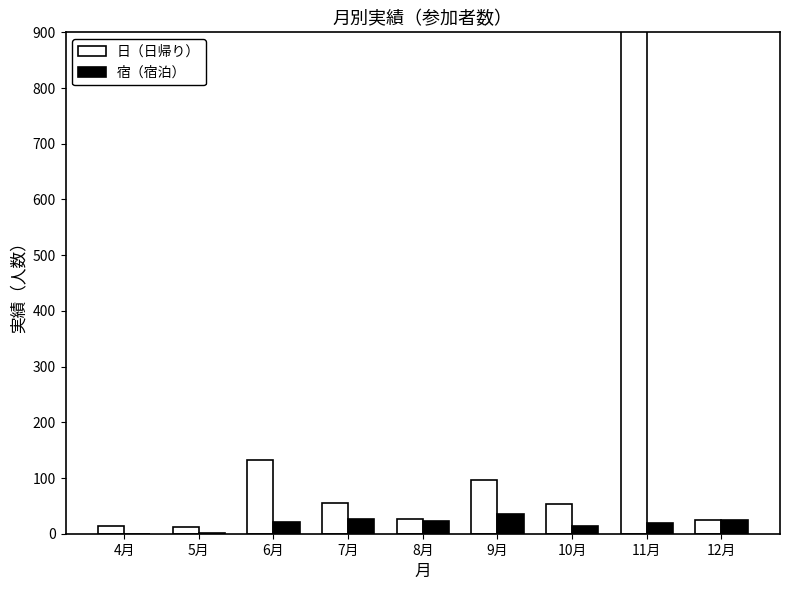

How many data points does each series have?

9